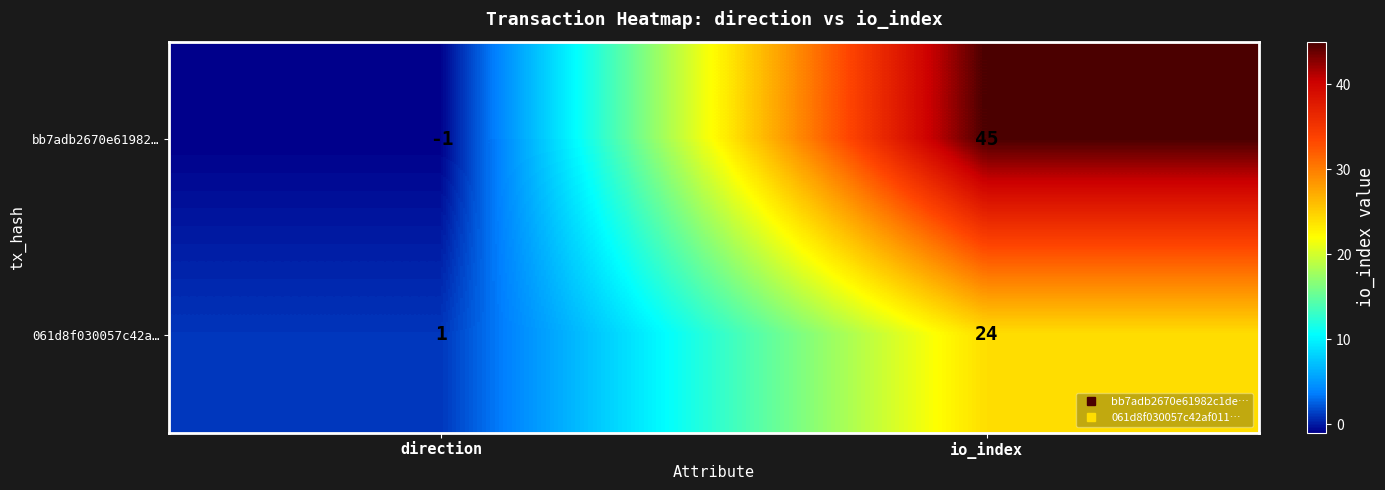

What is the smallest value displayed?

-1